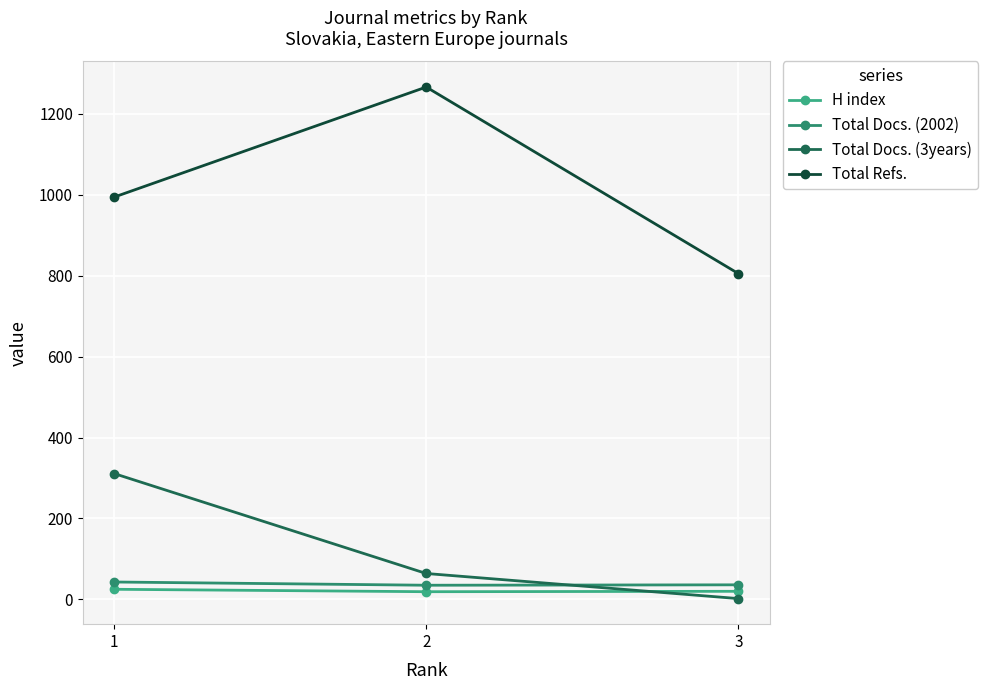

Is it true that Total Refs. equals 1266 at 2?

True